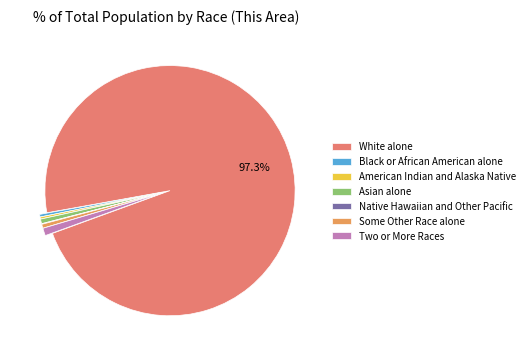

What is the largest slice in the pie chart?

White alone